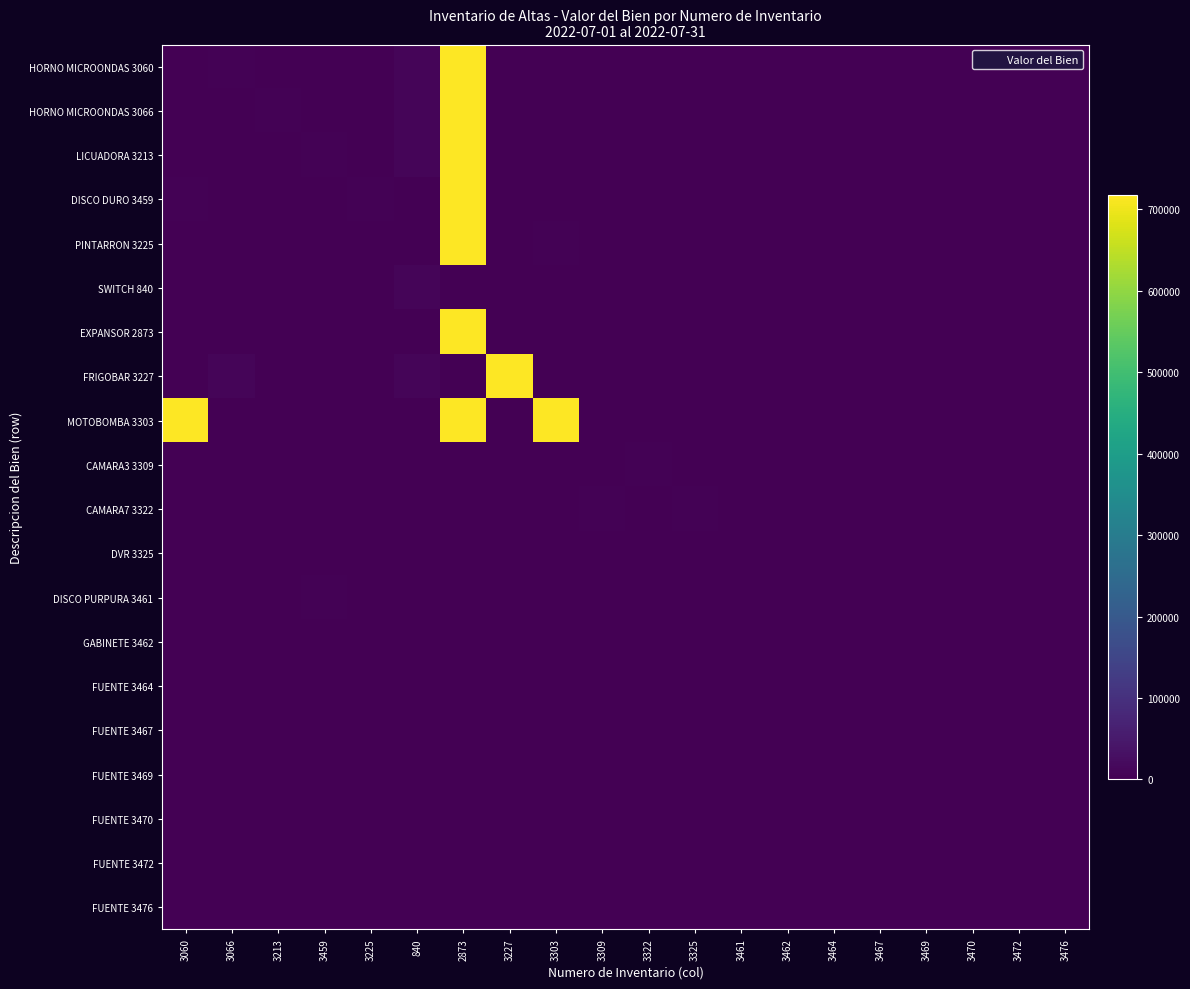

Which has a higher value, 3303 or 3227?

3303